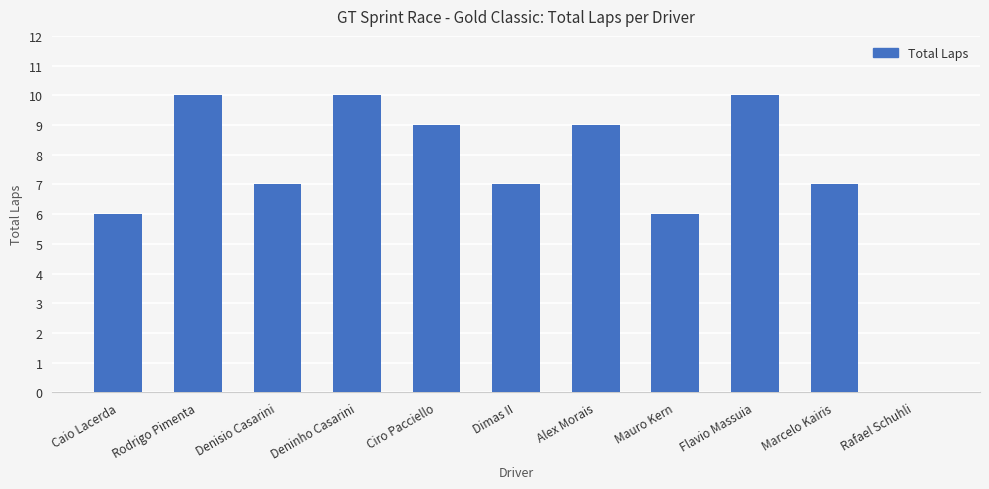

What is the difference between the values at Marcelo Kairis and Rafael Schuhli?

7